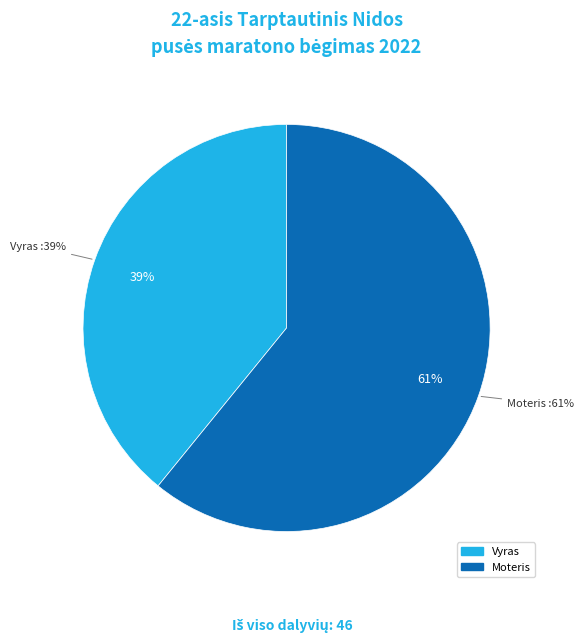

Combined, do Vyras and Moteris account for over 50%?

Yes